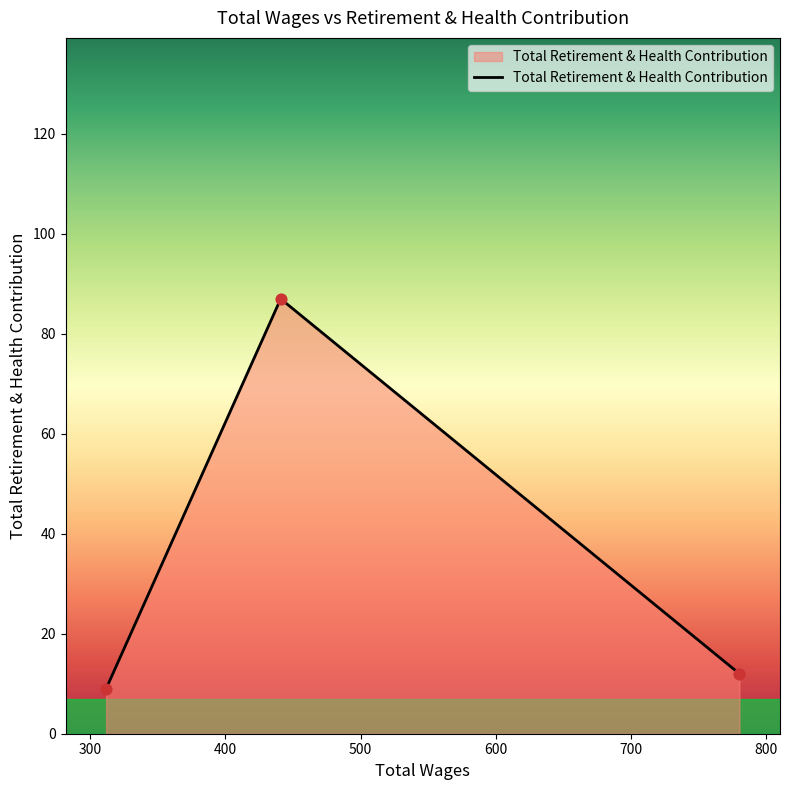

What is the average value?

36